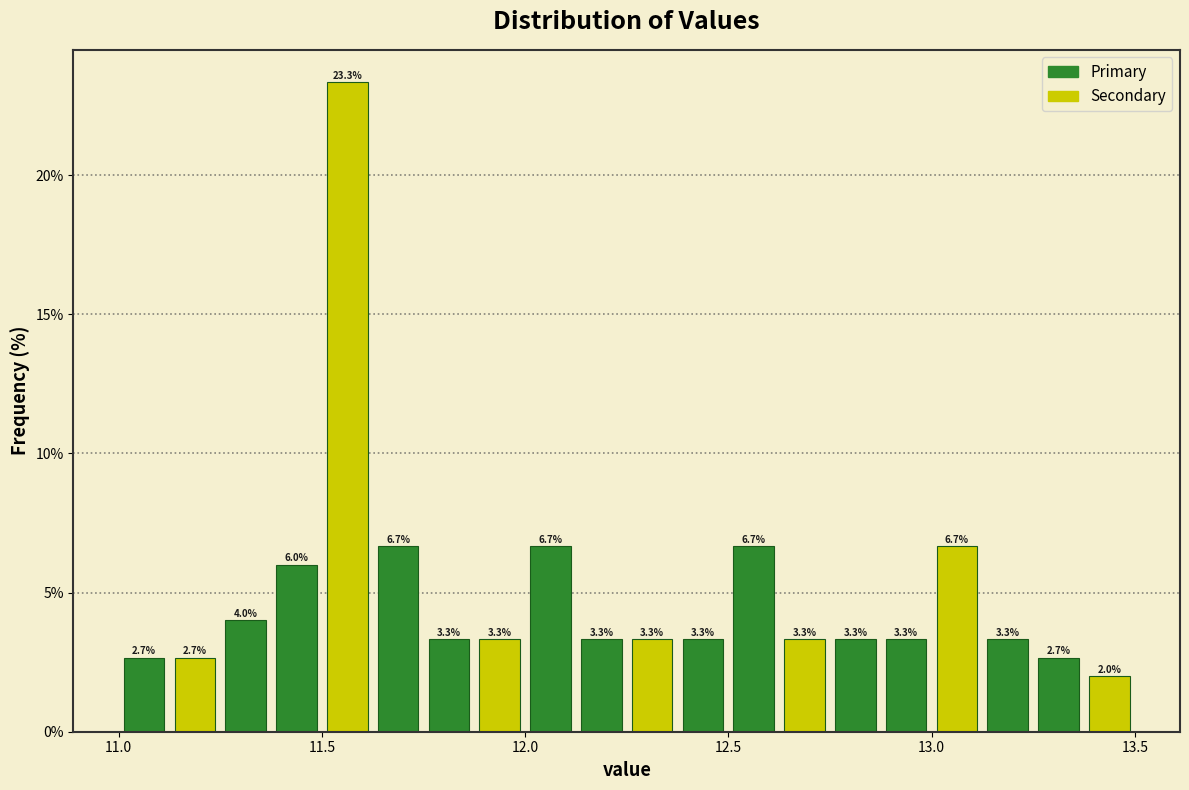

Around what value on the x-axis is the tallest bar? Give the approximate position of its centre, as read against the axis.

11.55